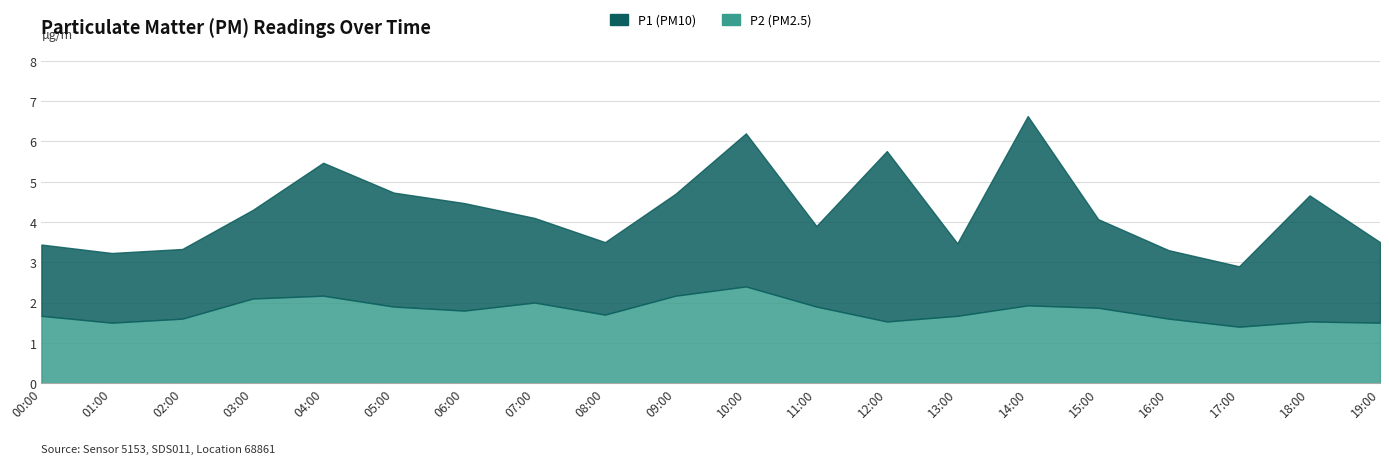

Reading left to right, what are all the values shown in this chart?

P1: 00:00=1.8	01:00=1.7	02:00=1.7	03:00=2.2	04:00=3.3	05:00=2.8	06:00=2.7	07:00=2.1	08:00=1.8	09:00=2.5	10:00=3.8	11:00=2.0	12:00=4.2	13:00=1.8	14:00=4.7	15:00=2.2	16:00=1.7	17:00=1.5	18:00=3.1	19:00=2.0
P2: 00:00=1.7	01:00=1.5	02:00=1.6	03:00=2.1	04:00=2.2	05:00=1.9	06:00=1.8	07:00=2.0	08:00=1.7	09:00=2.2	10:00=2.4	11:00=1.9	12:00=1.5	13:00=1.7	14:00=1.9	15:00=1.9	16:00=1.6	17:00=1.4	18:00=1.5	19:00=1.5